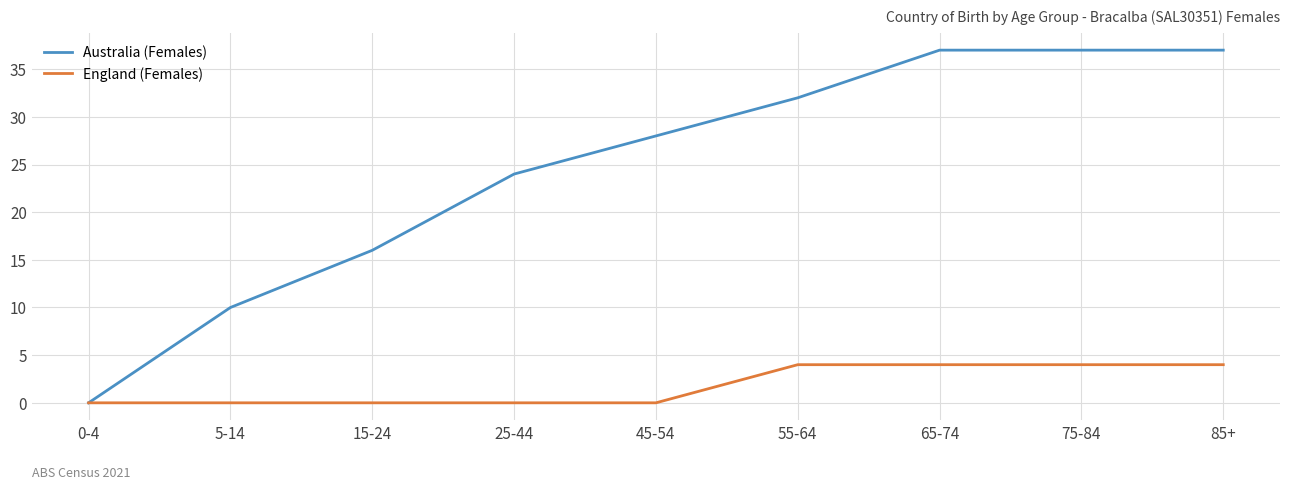

Reading right to left, what are all the values shown in this chart?

Australia (Females): 85+=37	75-84=37	65-74=37	55-64=32	45-54=28	25-44=24	15-24=16	5-14=10	0-4=0
England (Females): 85+=4	75-84=4	65-74=4	55-64=4	45-54=0	25-44=0	15-24=0	5-14=0	0-4=0